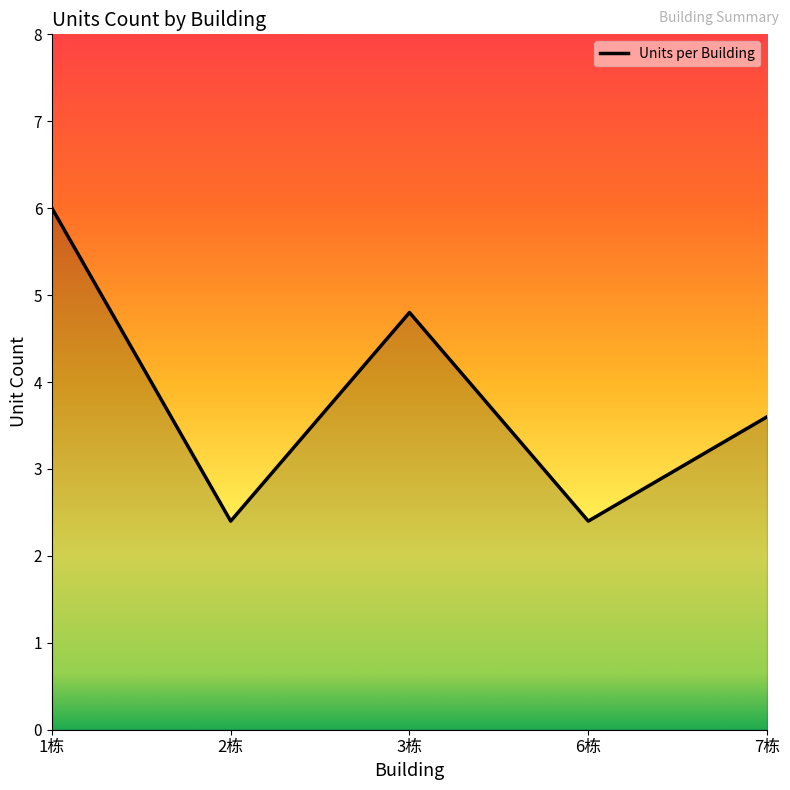

What is the change in value from 1栋 to 3栋?

-1.2